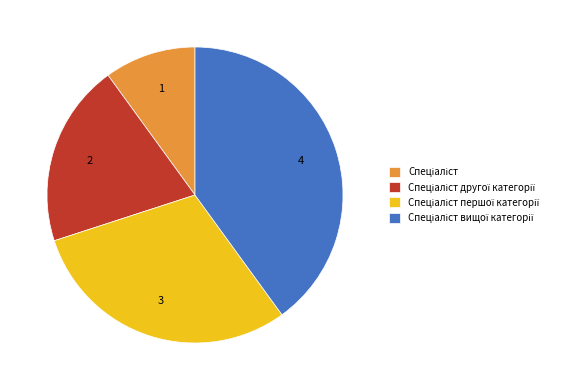

Does any single category account for the majority?

No